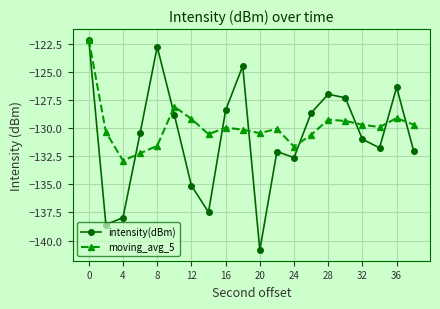

What is the value of the intensity(dBm) point at the 4th from the left?

-130.4